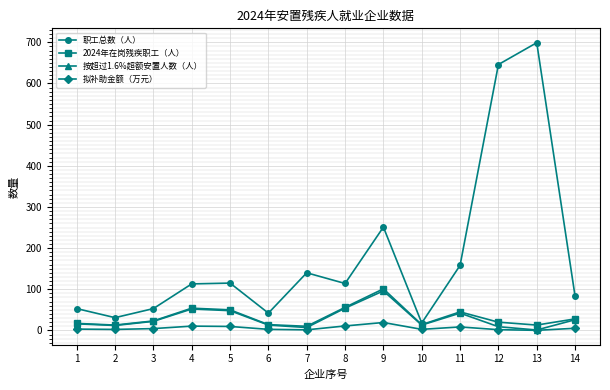

What is the value of the 职工总数（人） point at the 8th from the left?

114.0